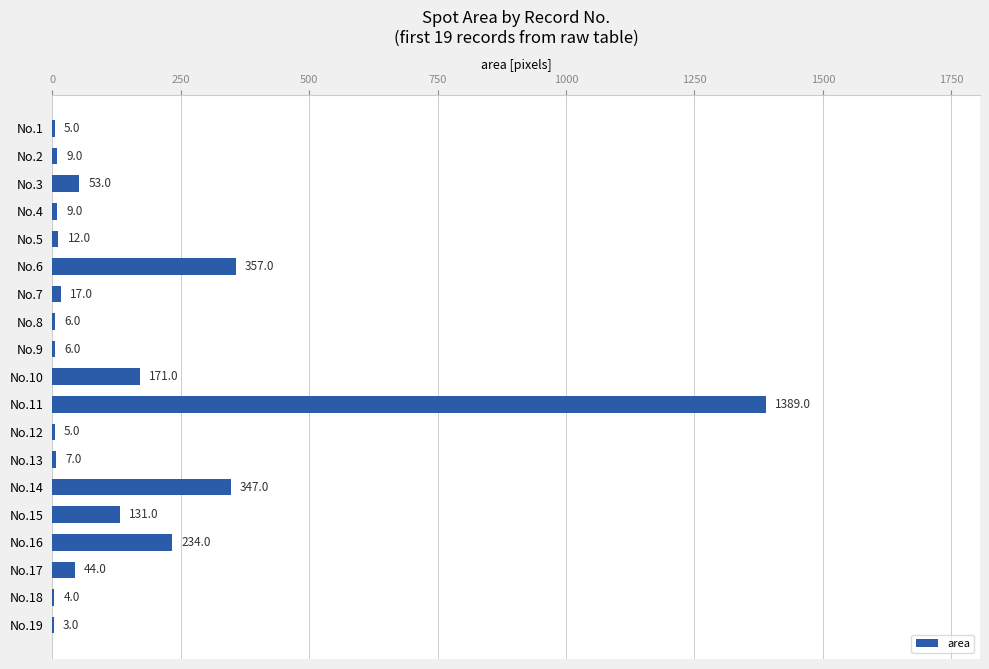

Which category has the highest value across all series?

No.11